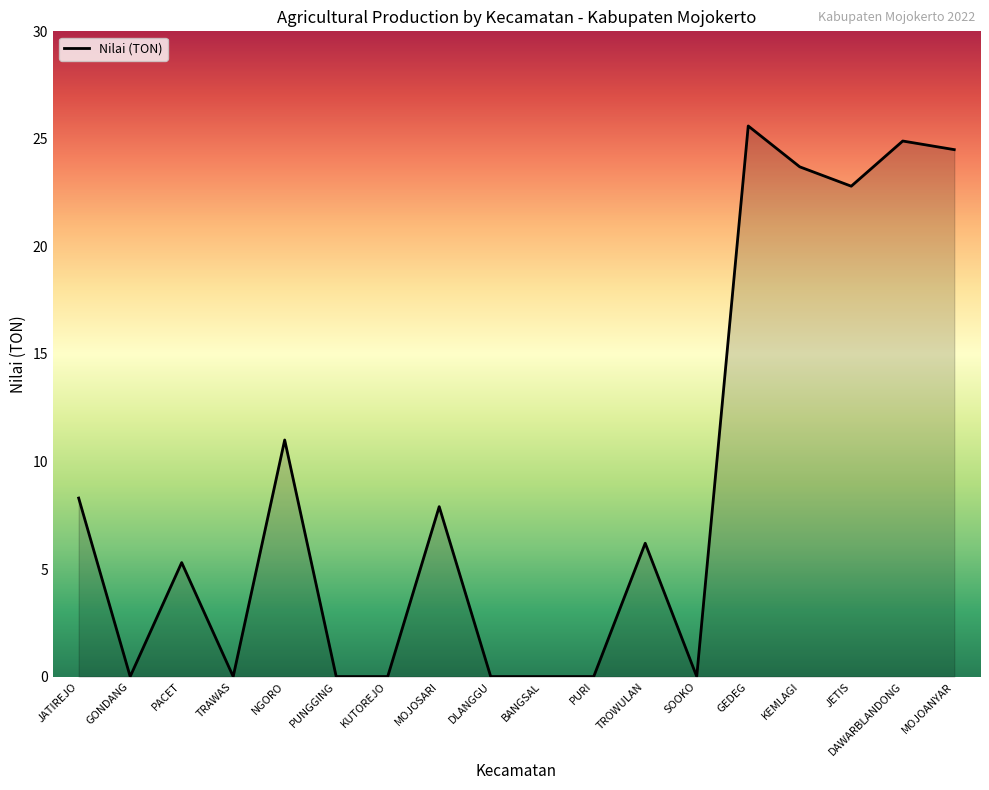

Does the chart display data point markers on the line(s)?

No